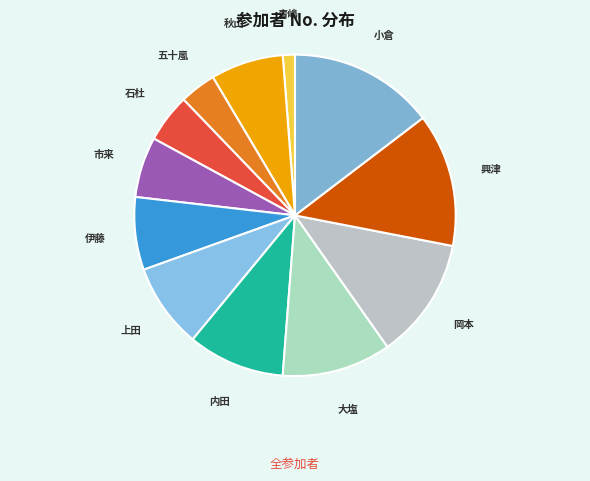

Is there any slice that represents more than half of the pie?

No